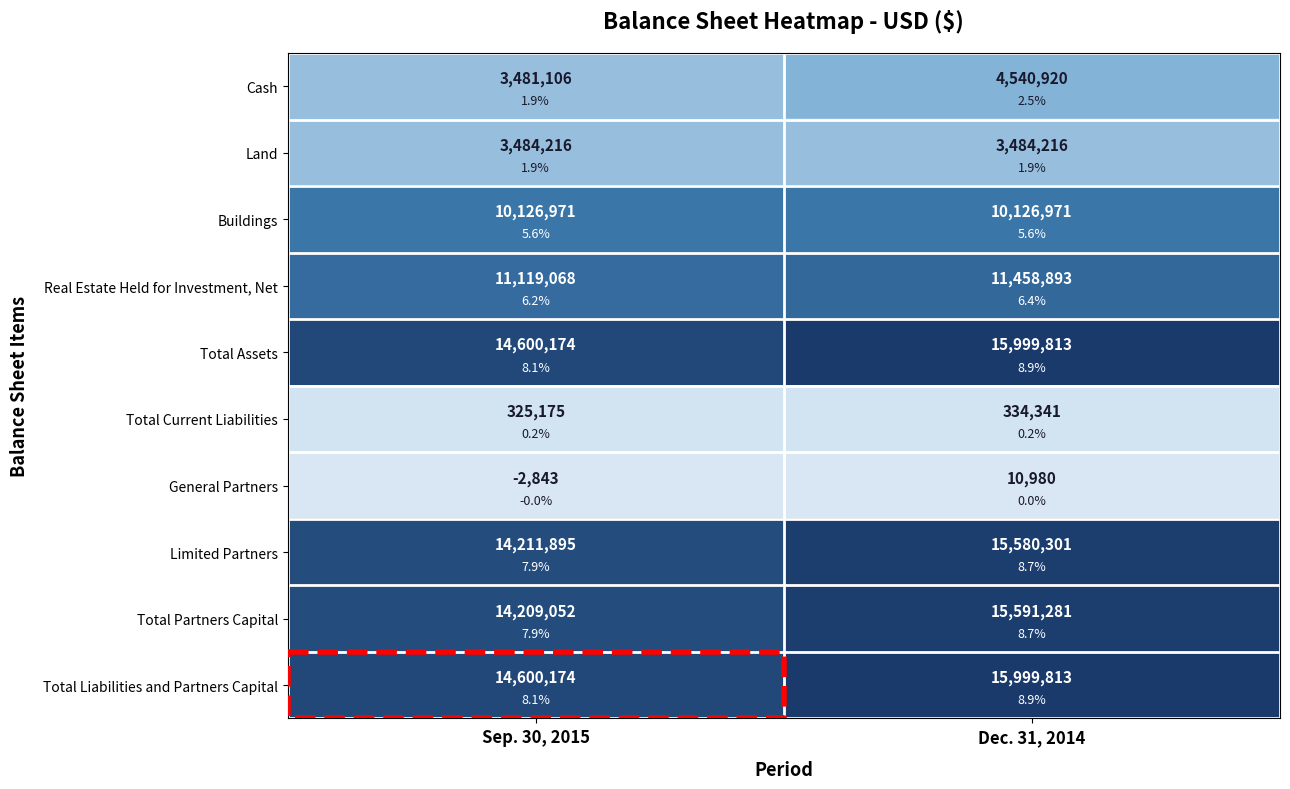

List the labels in order of Total Partners Capital value, smallest first.

Sep. 30, 2015, Dec. 31, 2014